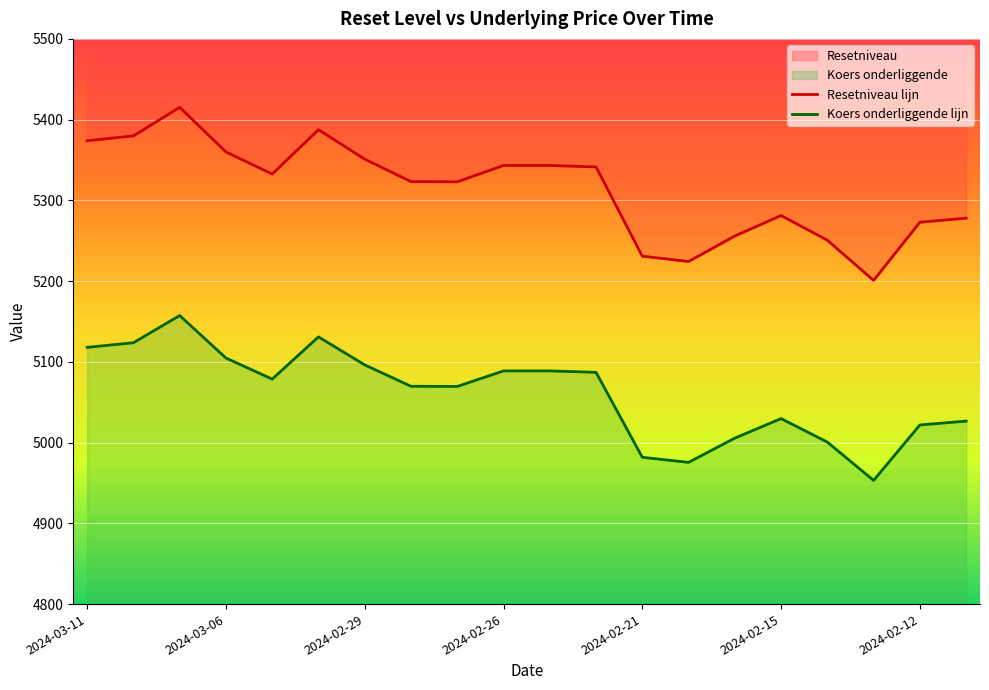

True or false: Koers onderliggende lijn and Resetniveau lijn intersect in this chart.

False